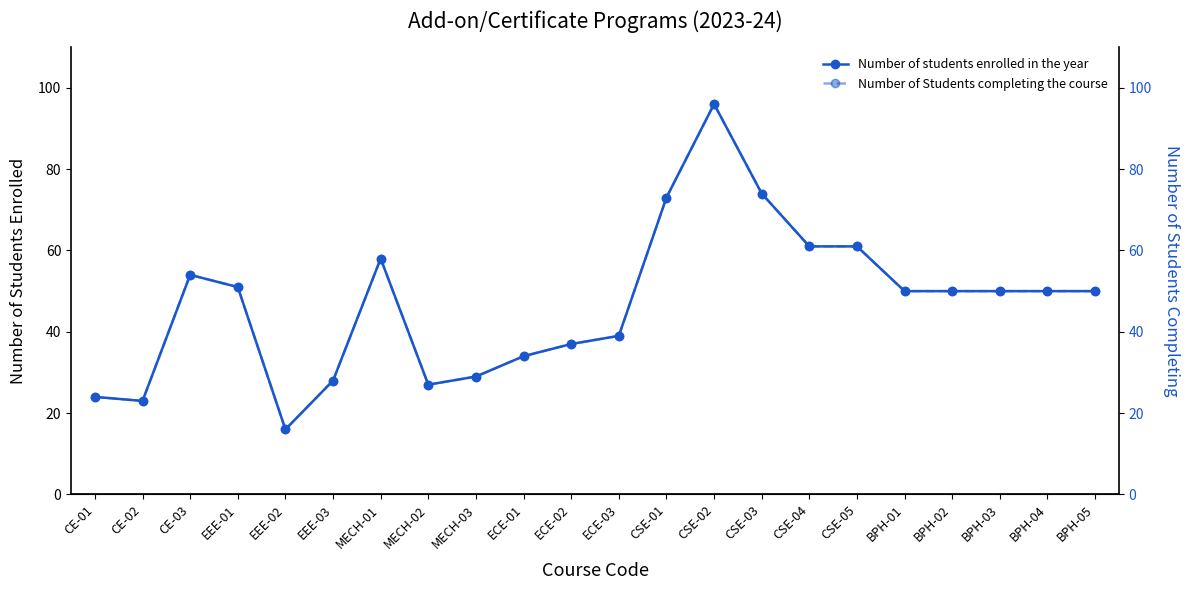

Reading right to left, extract all data points from this chart.

Number of students enrolled in the year: 50	50	50	50	50	61	61	74	96	73	39	37	34	29	27	58	28	16	51	54	23	24
Number of Students completing the course: 50	50	50	50	50	61	61	74	96	73	39	37	34	29	27	58	28	16	51	54	23	24